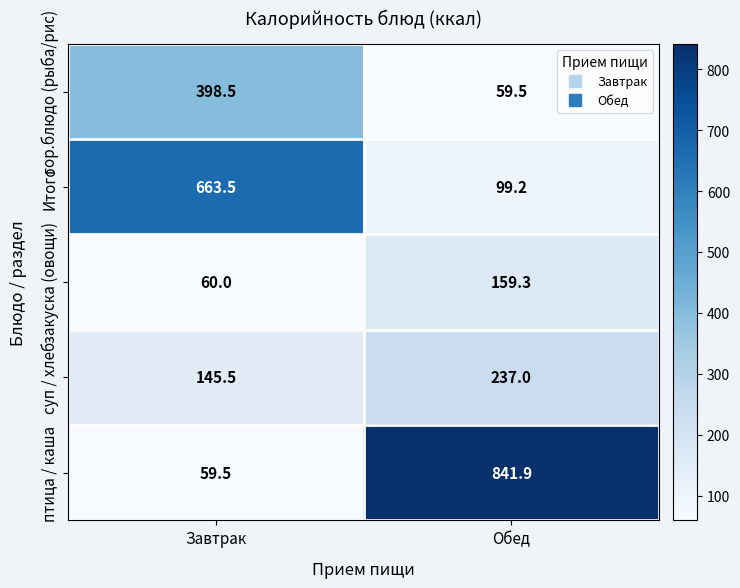

What is the smallest value displayed?

59.5